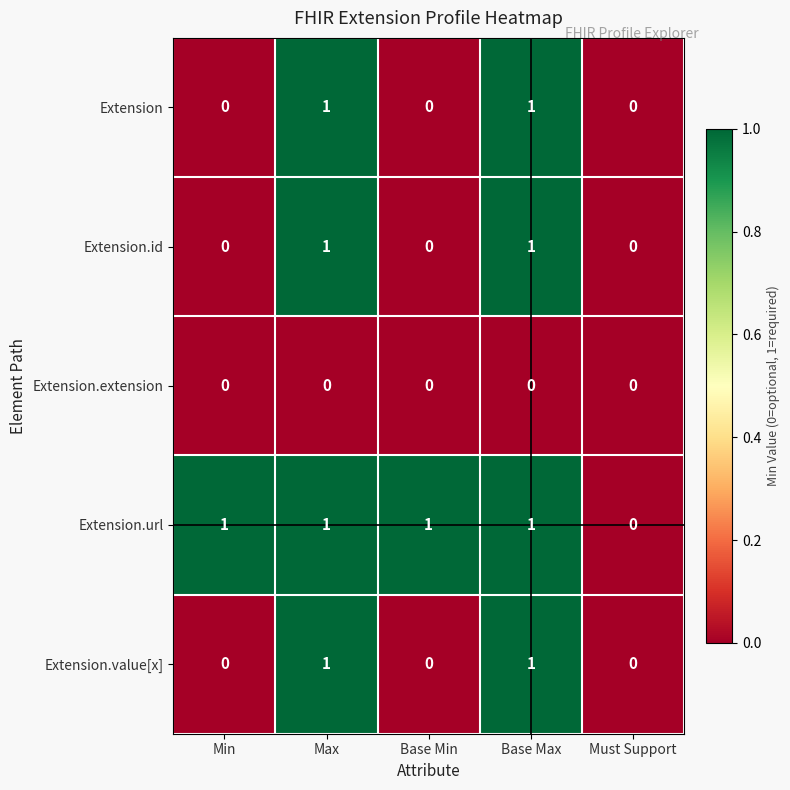

How many series are shown in this chart?

5